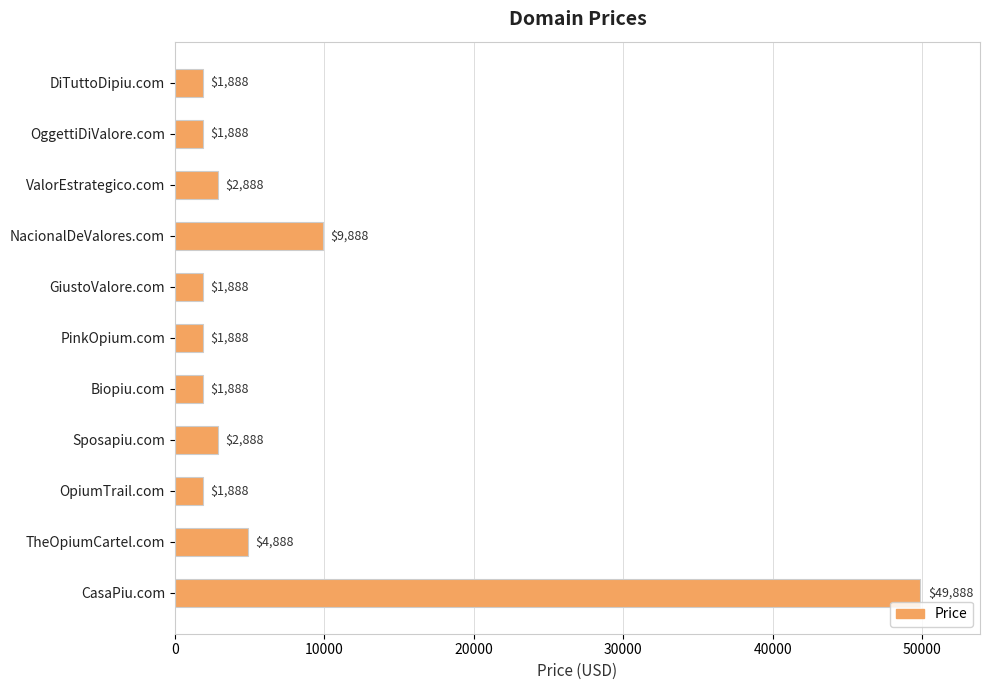

How many series are shown in this chart?

1